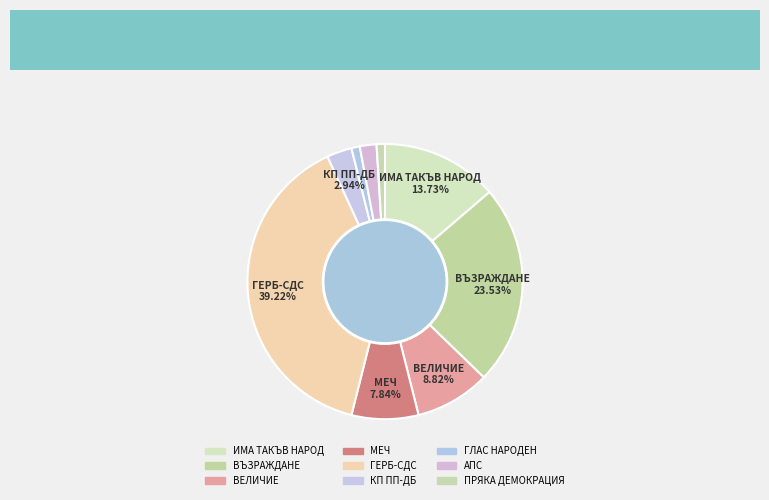

How many slices are in this pie chart?

9